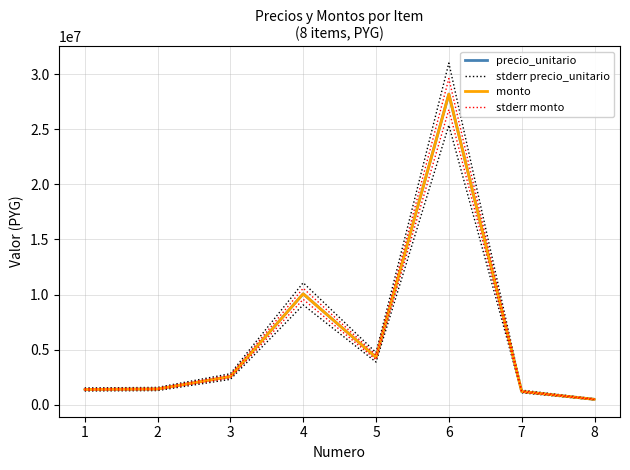

True or false: stderr precio_unitario has more than 1 points higher than both neighbors.

True